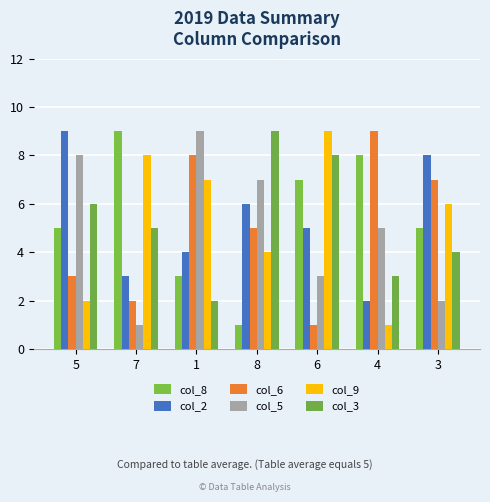

Which series has the widest spread of values?

col_8